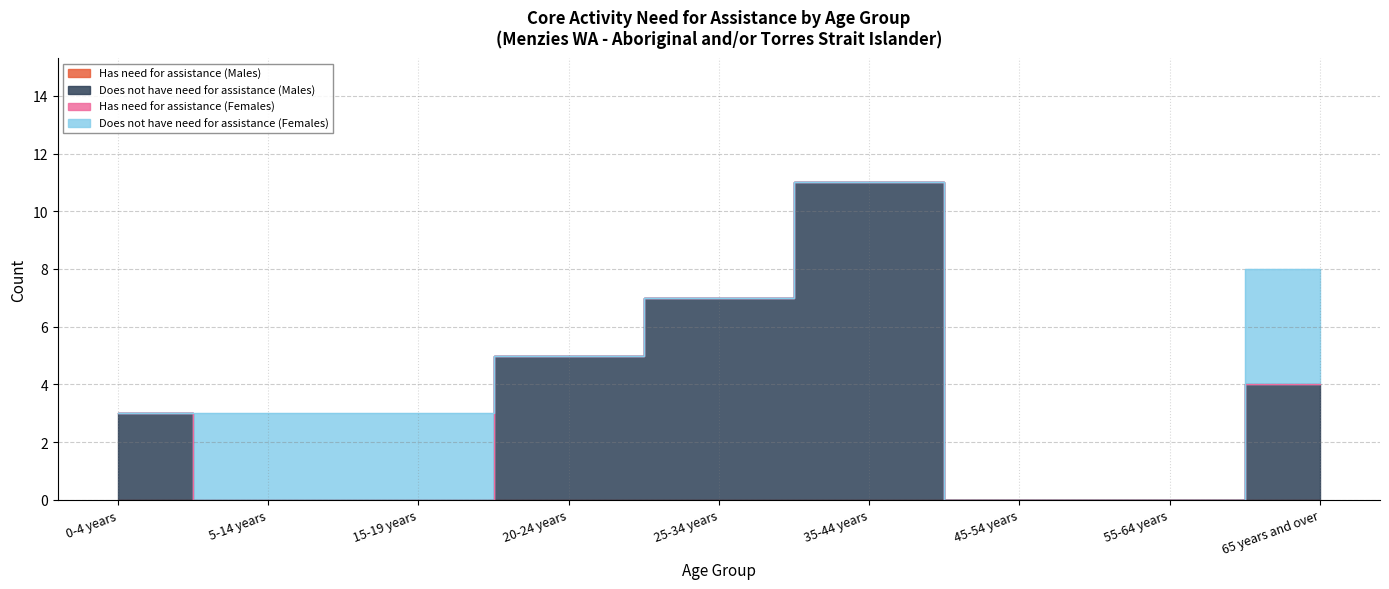

True or false: Has need for assistance (Females) has more than 1 interior local peaks.

False